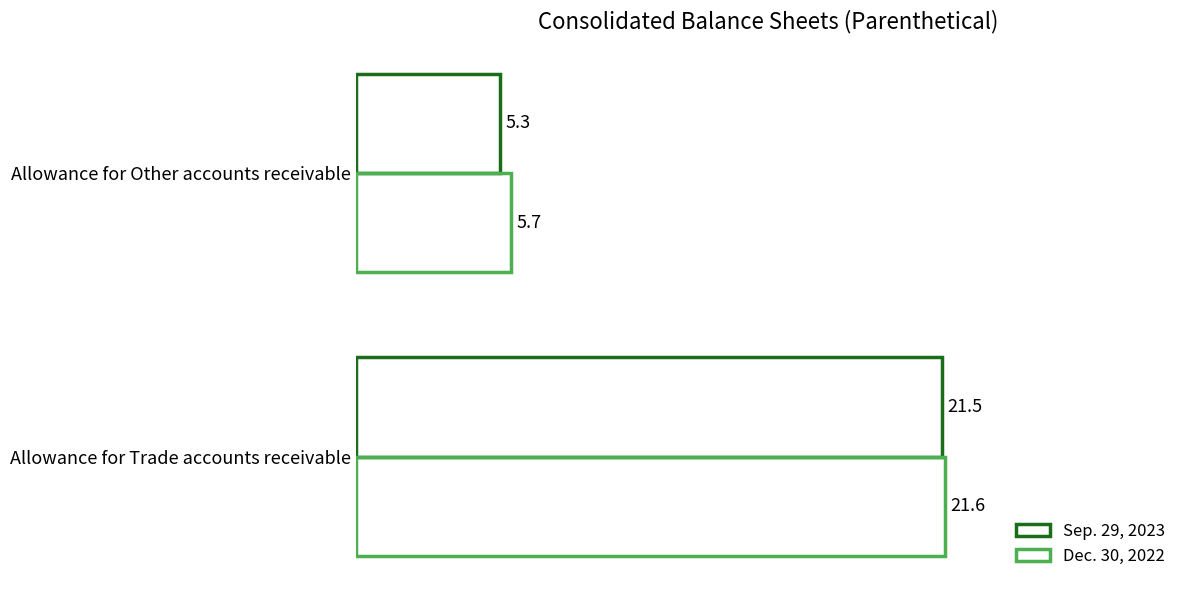

Rank the series by their average value, from lowest to highest.

Sep. 29, 2023, Dec. 30, 2022